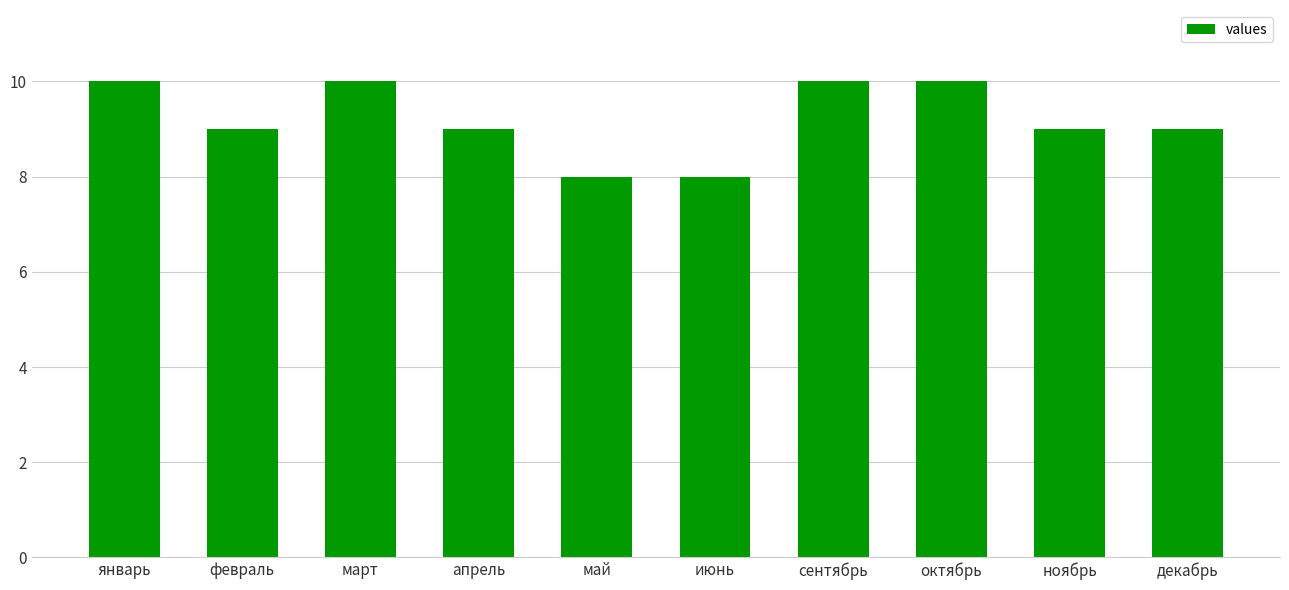

Does the chart contain stacked bars?

No